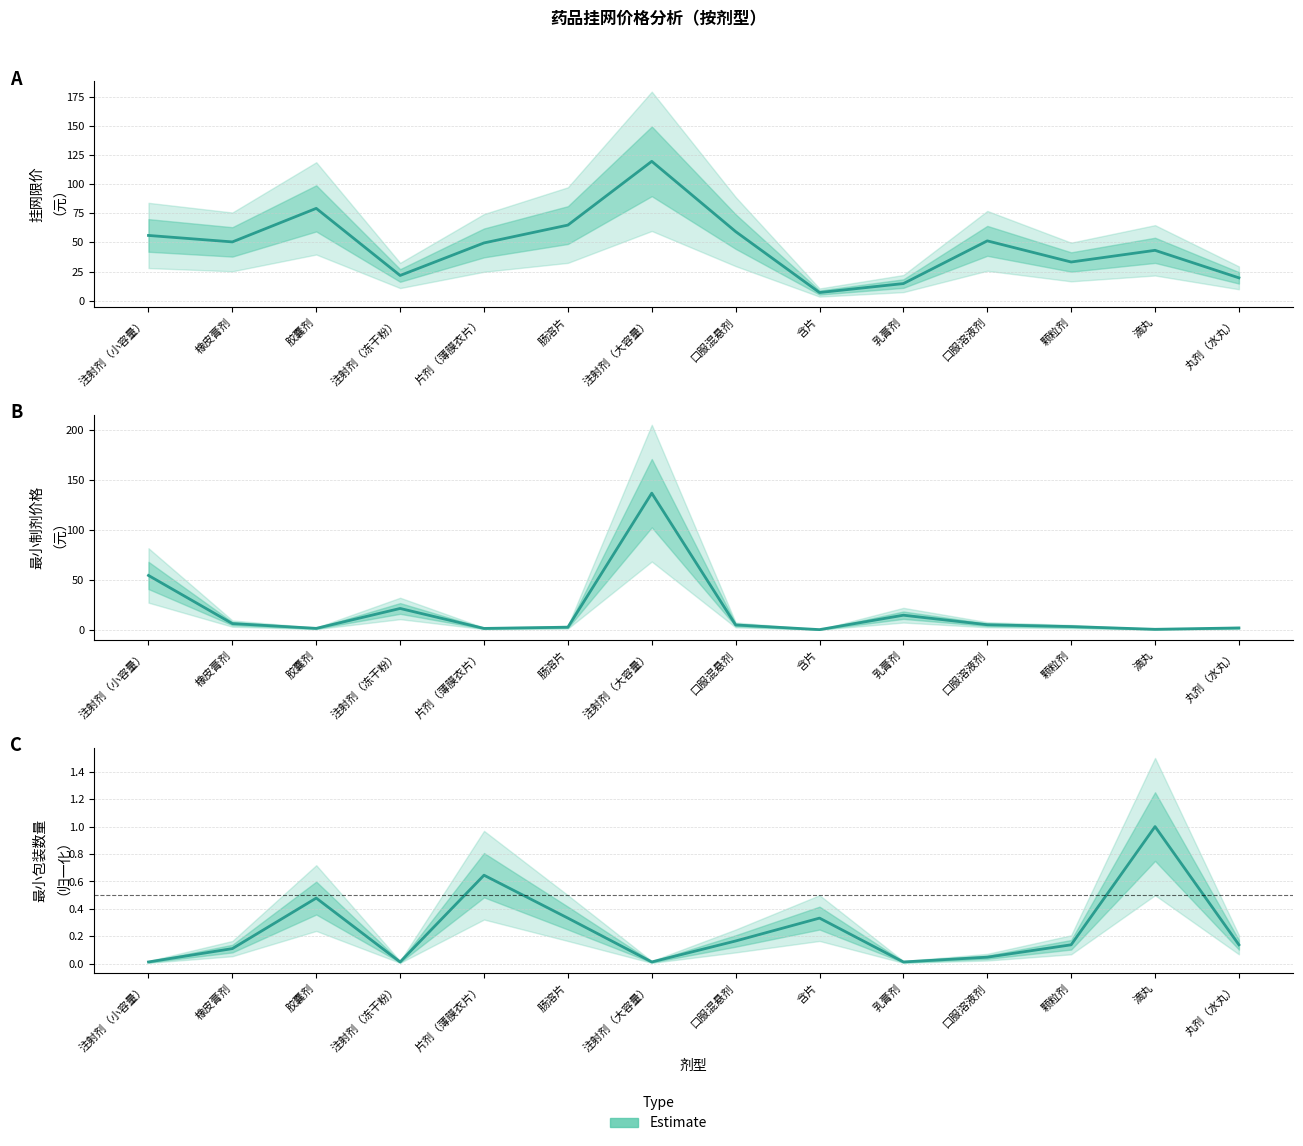

Rank the categories by 最小制剂价格 Estimate value from lowest to highest.

含片, 滴丸, 片剂（薄膜衣片）, 胶囊剂, 丸剂（水丸）, 肠溶片, 颗粒剂, 口服混悬剂, 口服溶液剂, 橡皮膏剂, 乳膏剂, 注射剂（冻干粉）, 注射剂（小容量）, 注射剂（大容量）